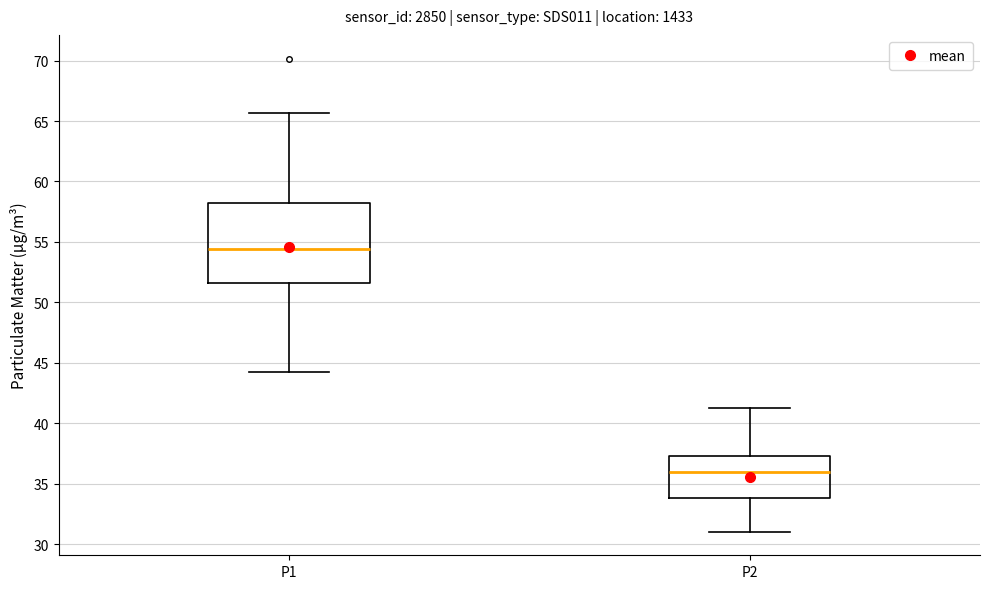

Where does the median line of the box for P2 sit on the y-axis? The values are not printed on the chart, so give them approximately, as read against the axis.

36.0